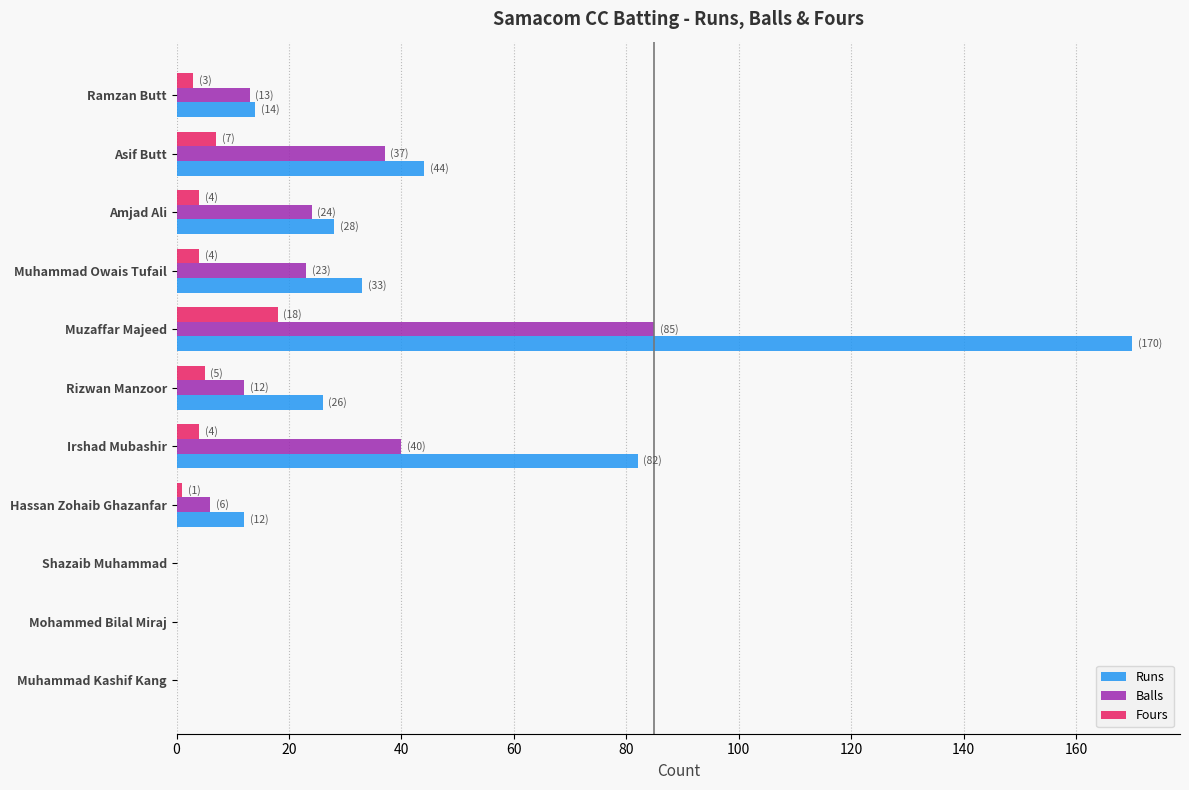

At which category is the sum across all series the highest?

Muzaffar Majeed